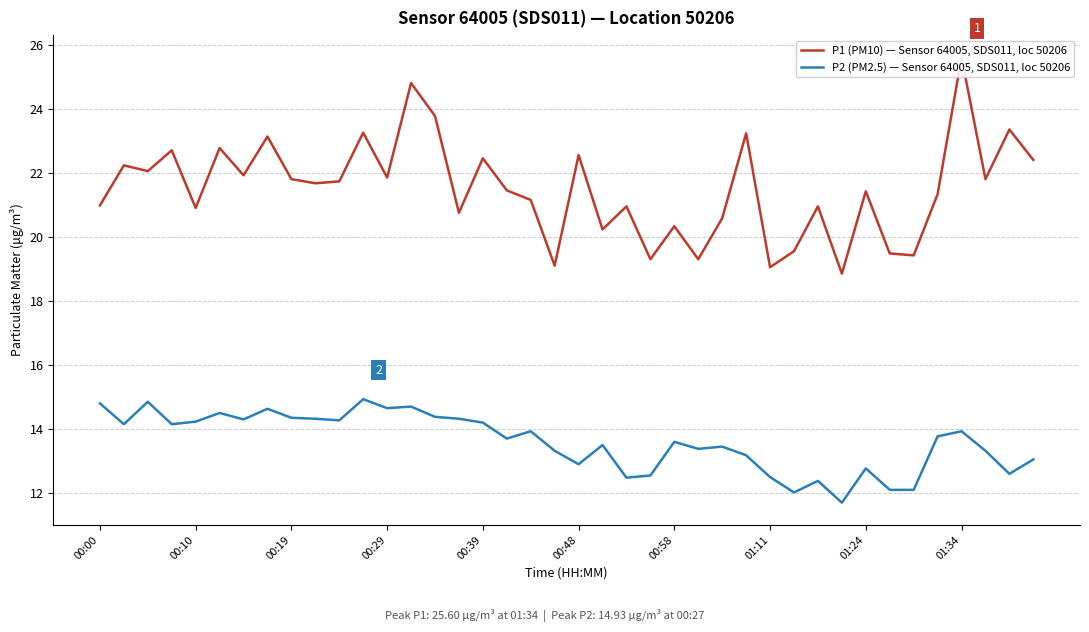

Is it true that P2 (PM2.5) — Sensor 64005, SDS011, loc 50206 equals 12.8 at 01:24?

True